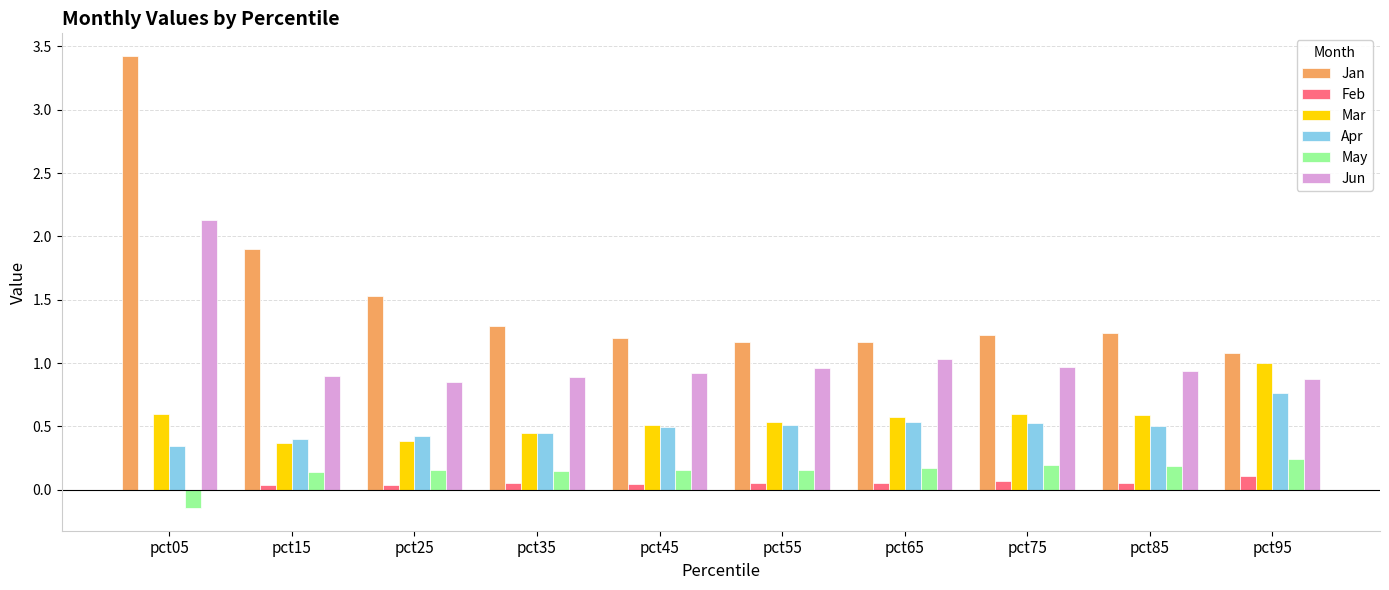

Which label corresponds to the largest value in the chart?

pct05